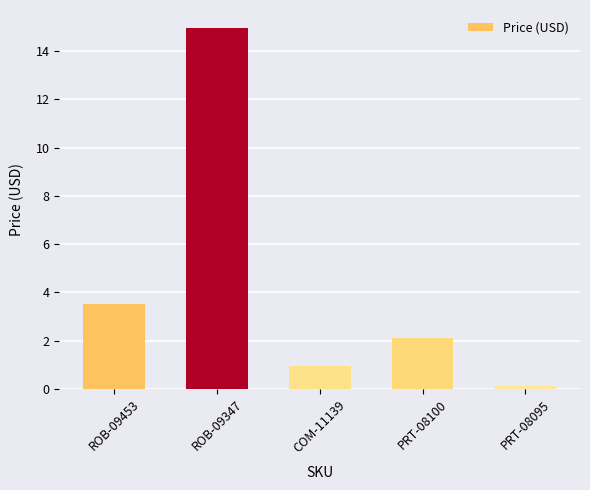

What value does the data have at PRT-08100?

2.1